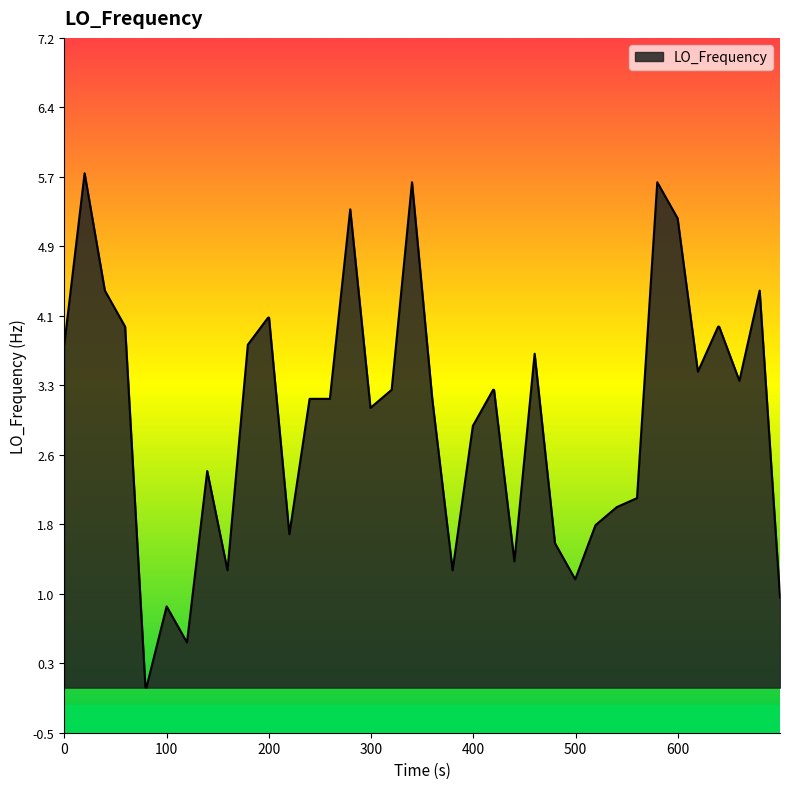

What is the maximum value shown in the chart?

5.7